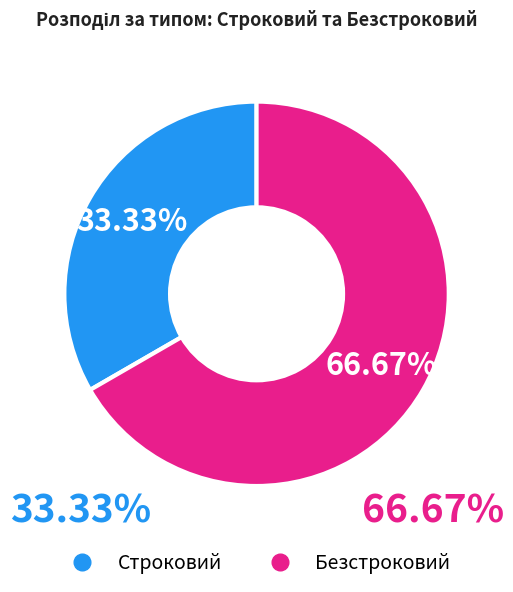

Which has a higher value, Строковий or Безстроковий?

Безстроковий